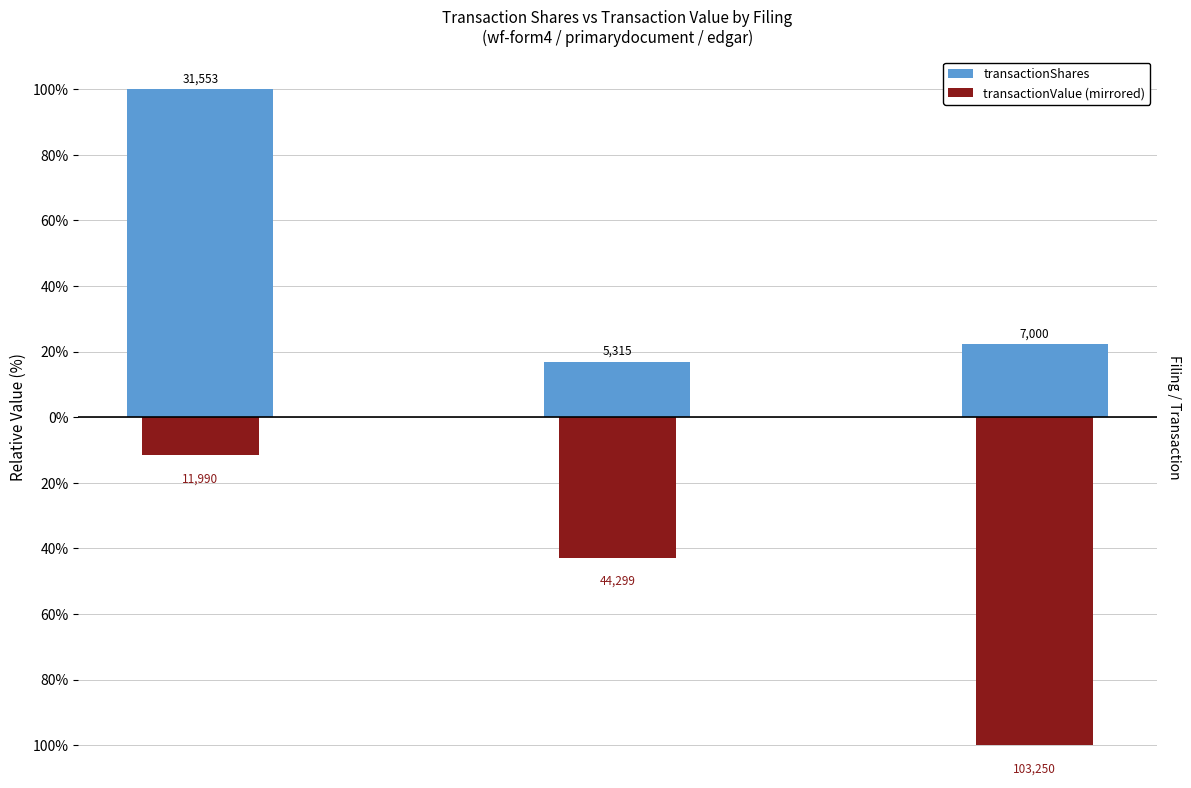

What is the spread (max minus min) of values at 0.0?

59.7